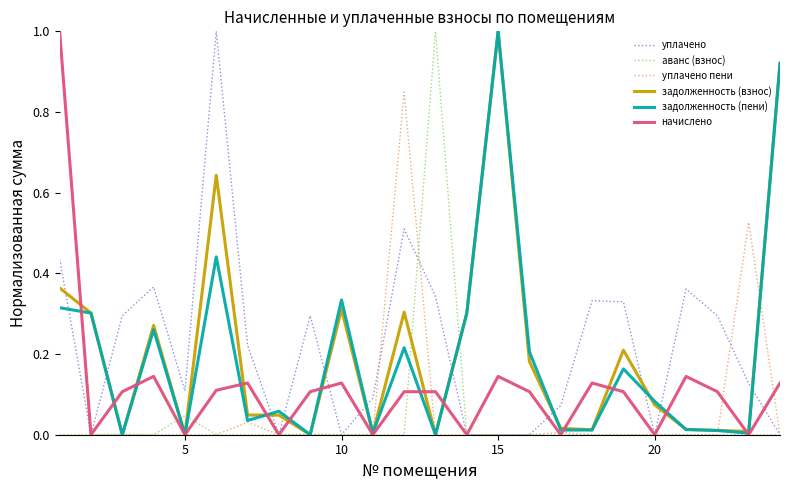

What is the greatest value displayed?

1.0